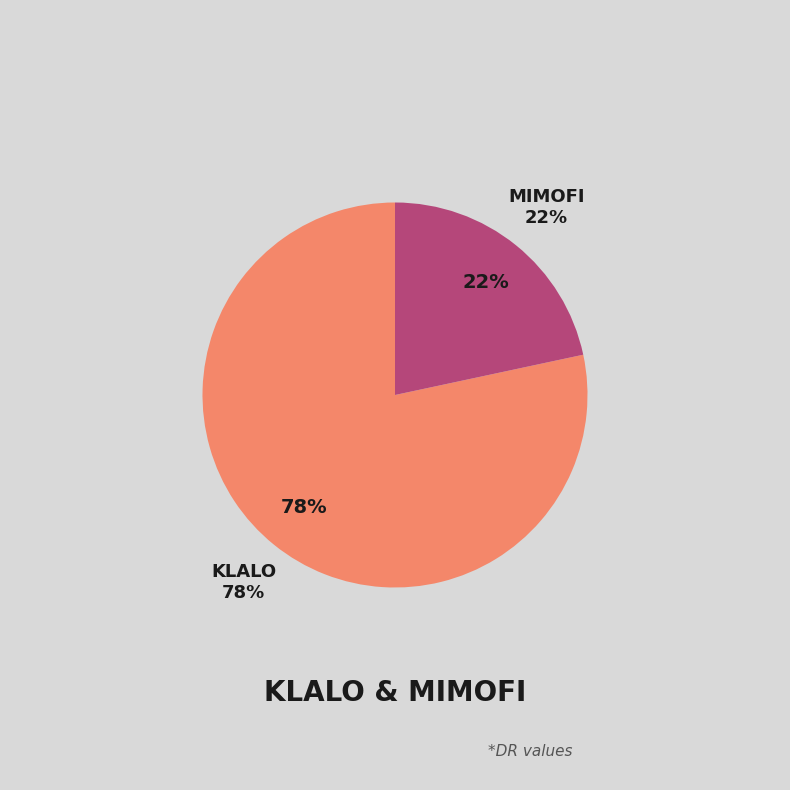

To the nearest percent, what is the combined percentage of Mimofi and Klalo?

100%